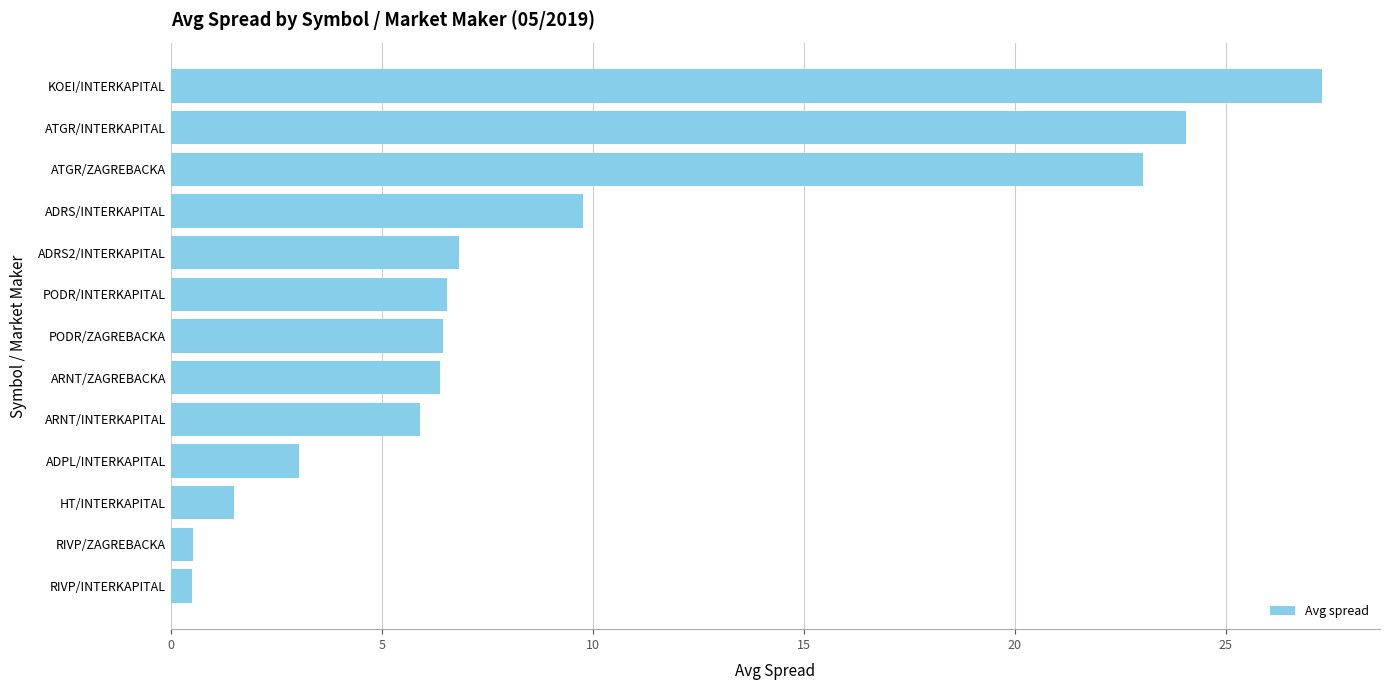

True or false: the data shows 9.8 at ADRS/INTERKAPITAL.

True